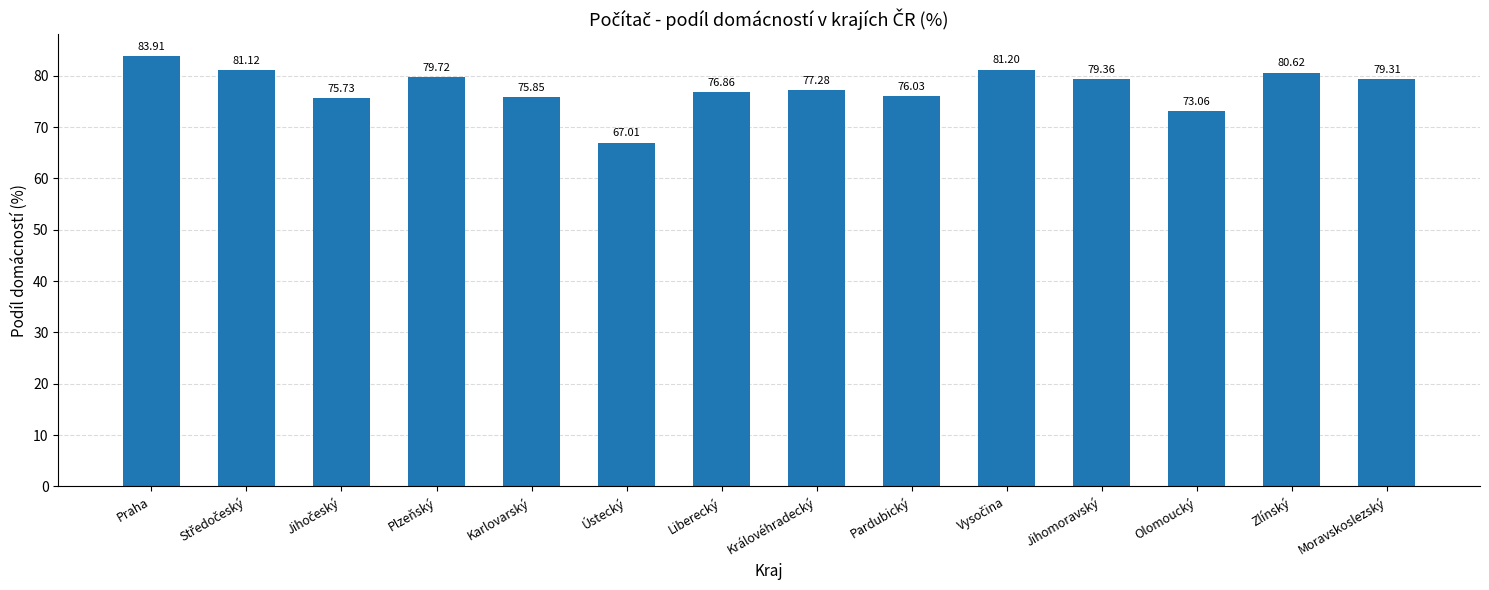

Approximately how many times larger is the value at Ústecký compared to Olomoucký?

0.9